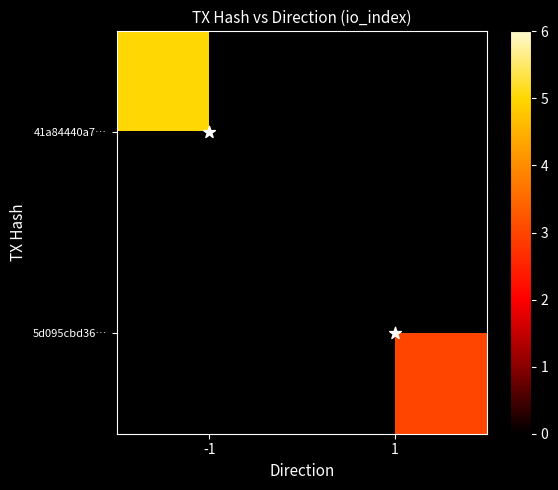

List the series in order of their peak value, highest first.

41a84440a7…, 5d095cbd36…